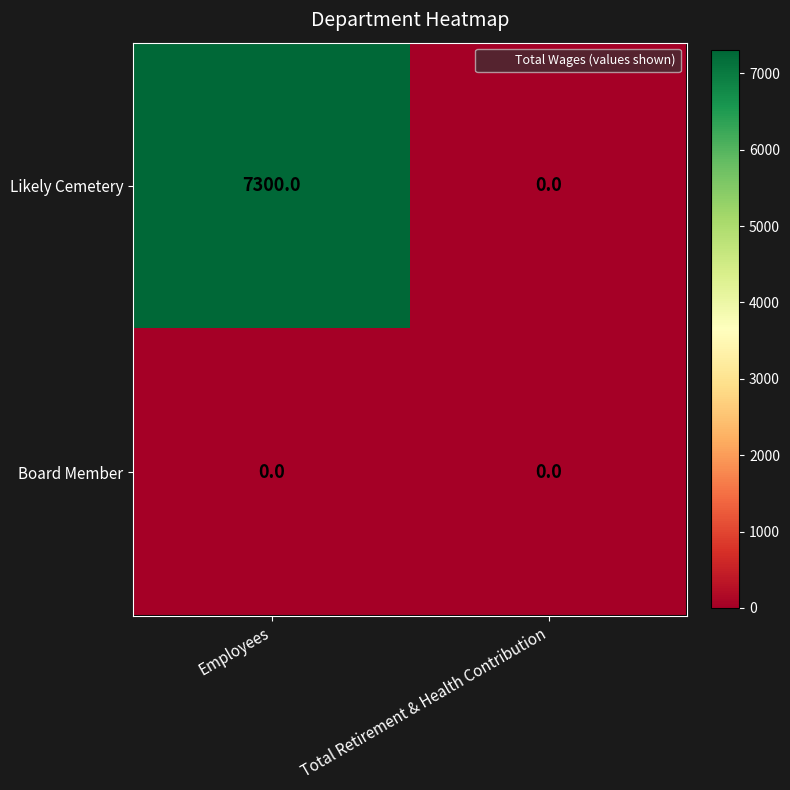

How many categories are shown in the chart?

2